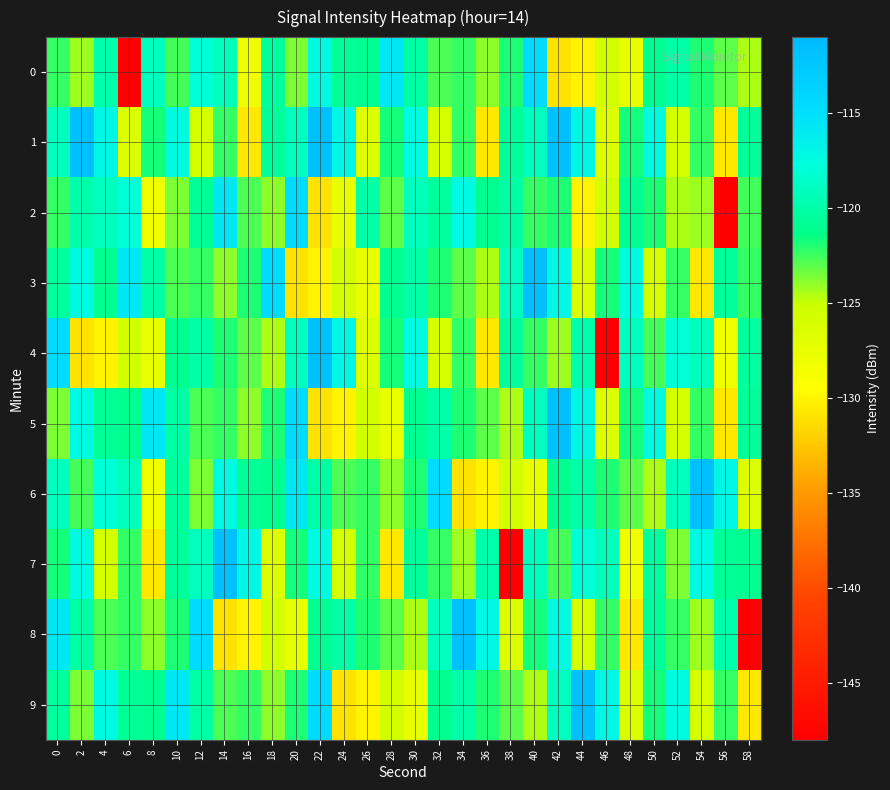

What is the maximum value shown in the chart?

-111.8